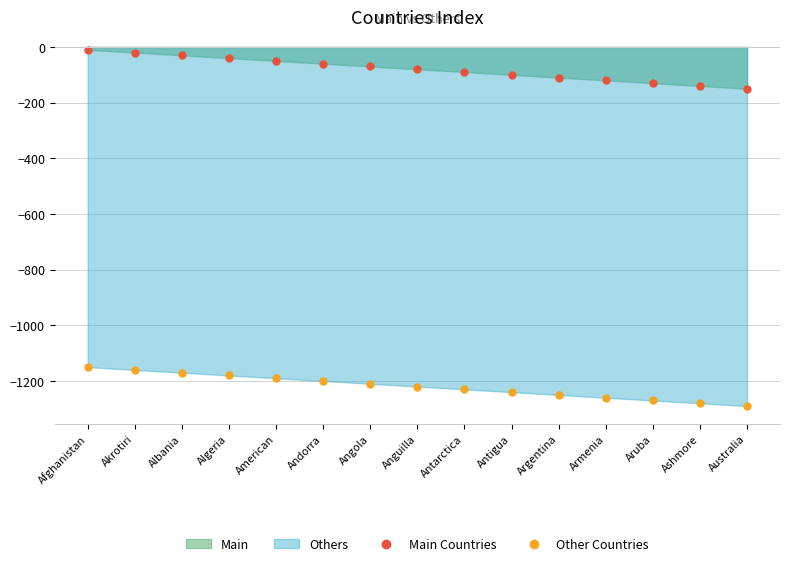

Which series changed the most between Afghanistan and Argentina?

Main Countries